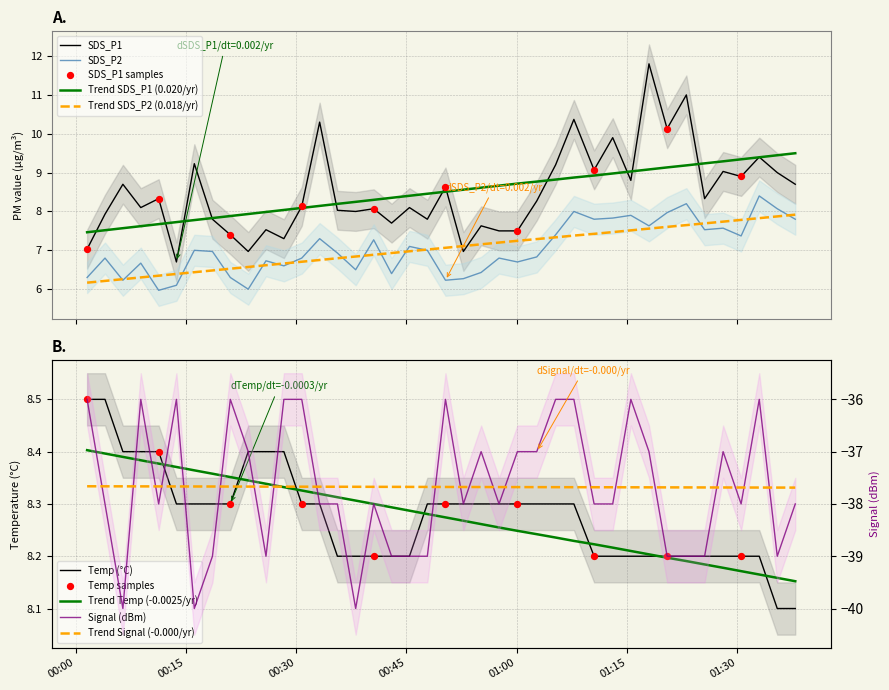

True or false: Trend SDS_P2 (0.018/yr) and Trend SDS_P1 (0.020/yr) cross at least once.

False